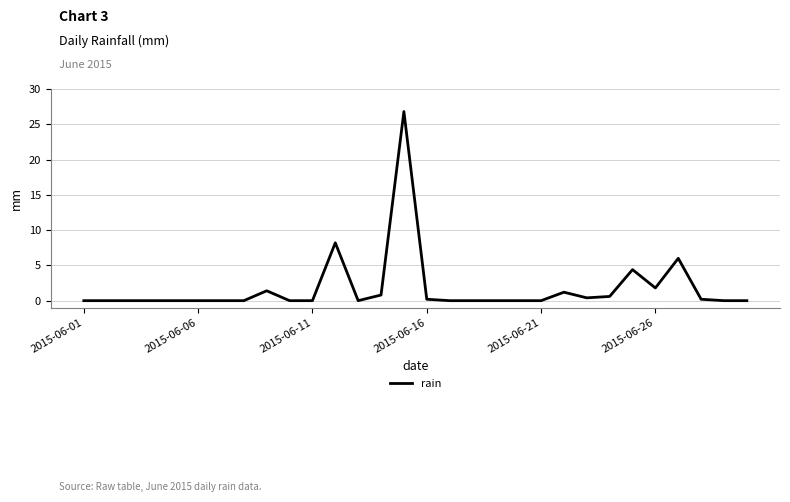

What is the difference between the maximum and minimum values?

26.8